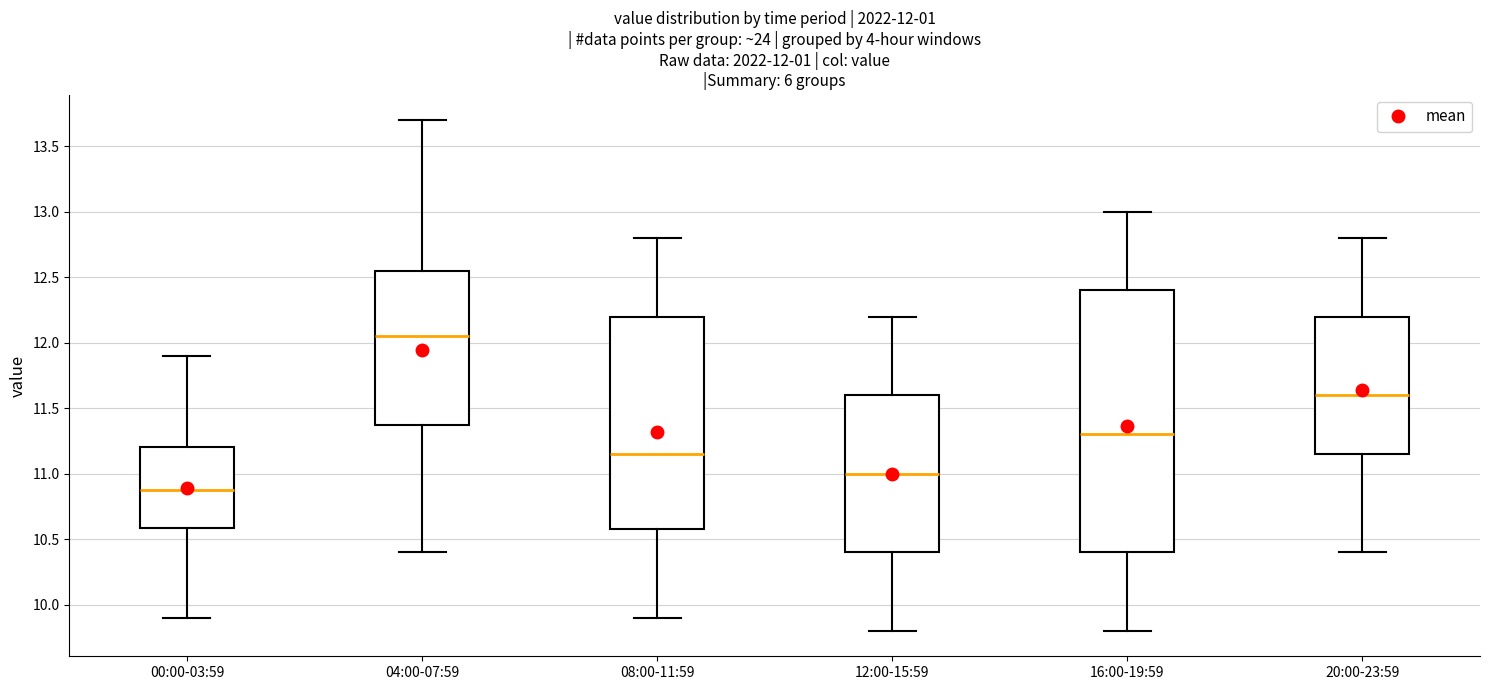

Which box's median line is the highest?

04:00-07:59